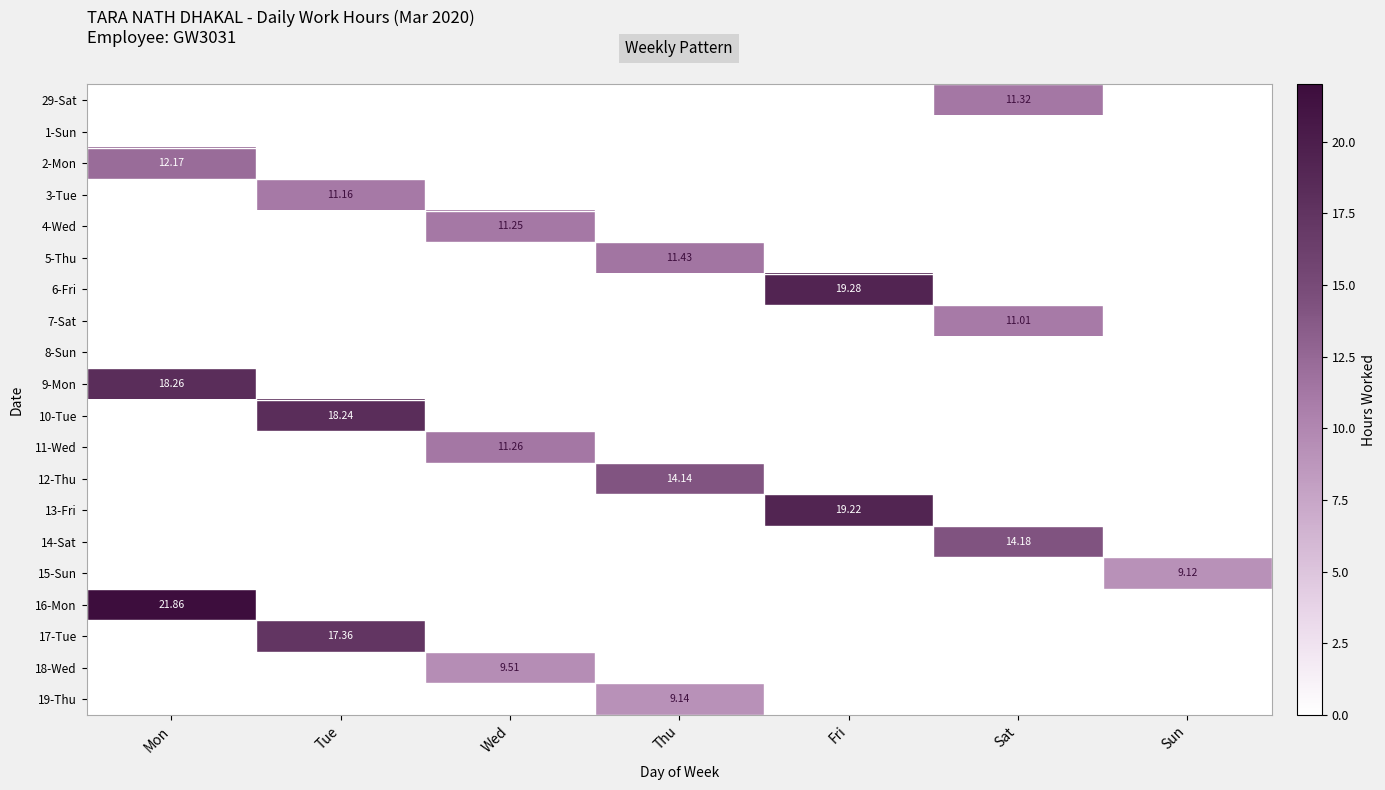

Which series has the largest total across all categories?

16-Mon